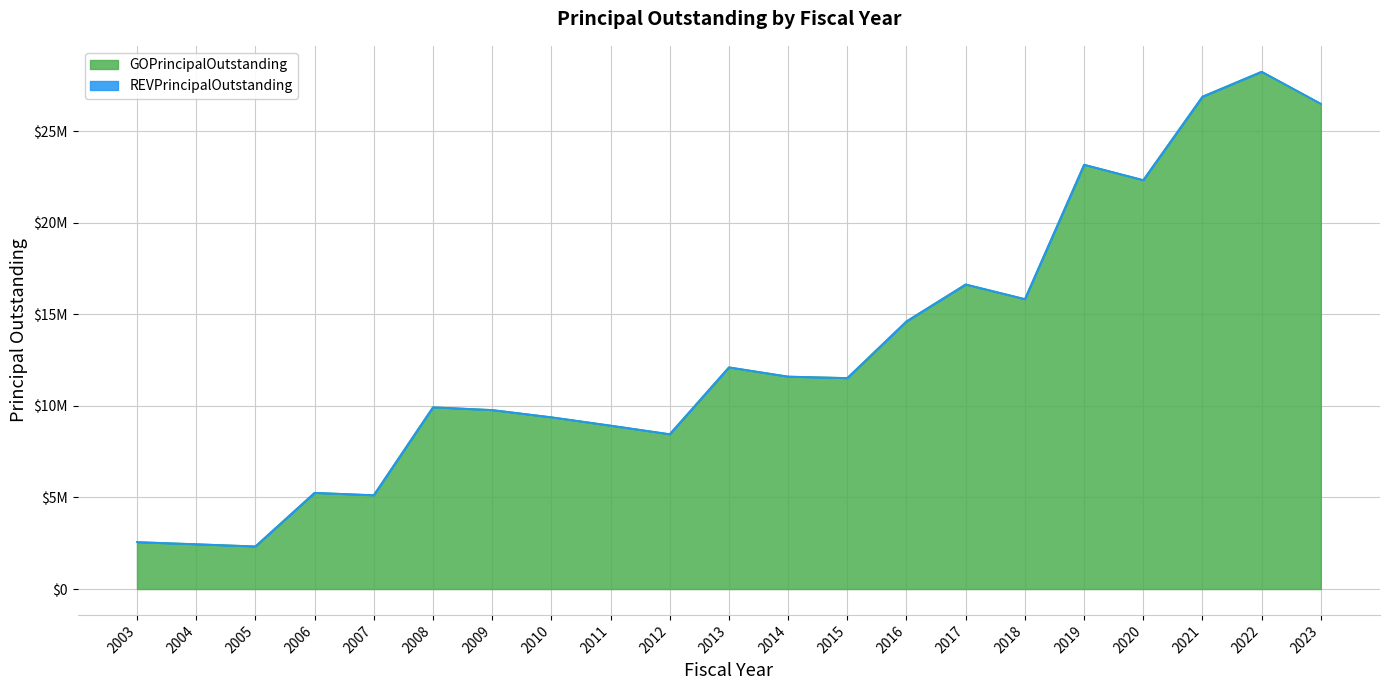

How many points are lower than both their immediate neighbors (excluding endpoints)?

6